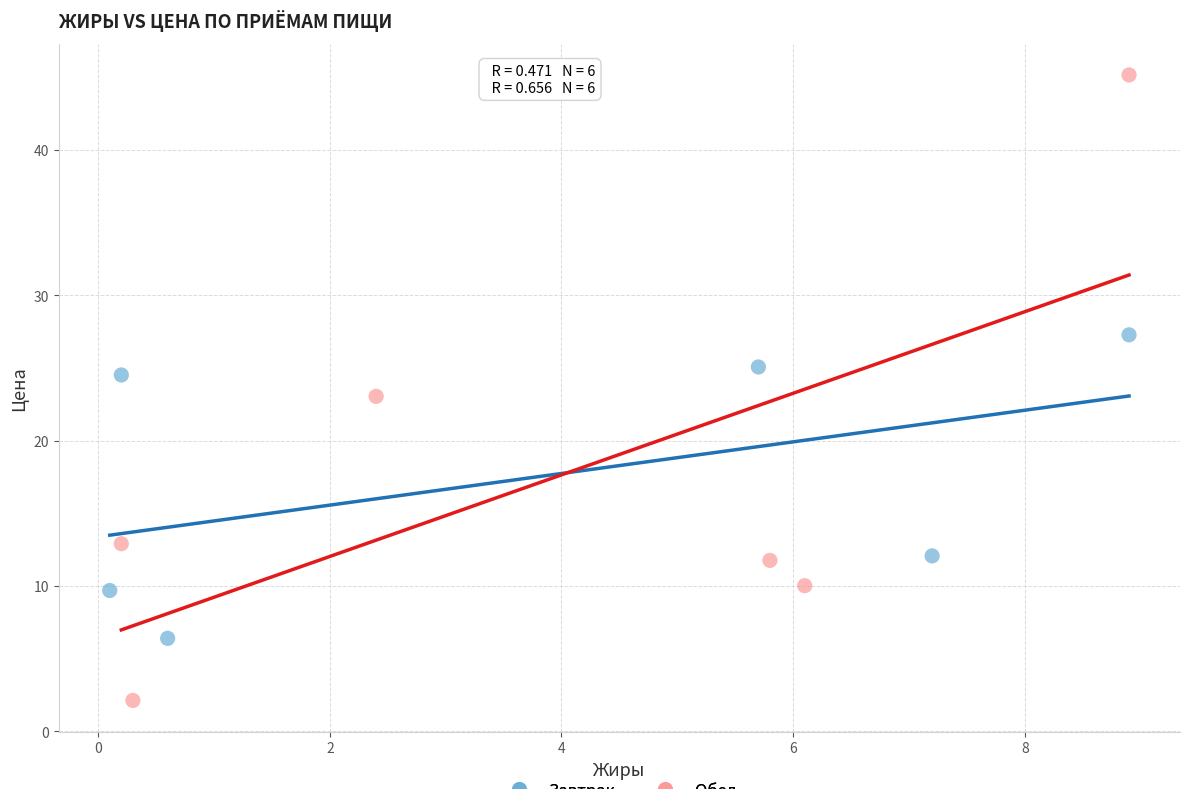

Which series reaches the minimum Y coordinate?

Обед